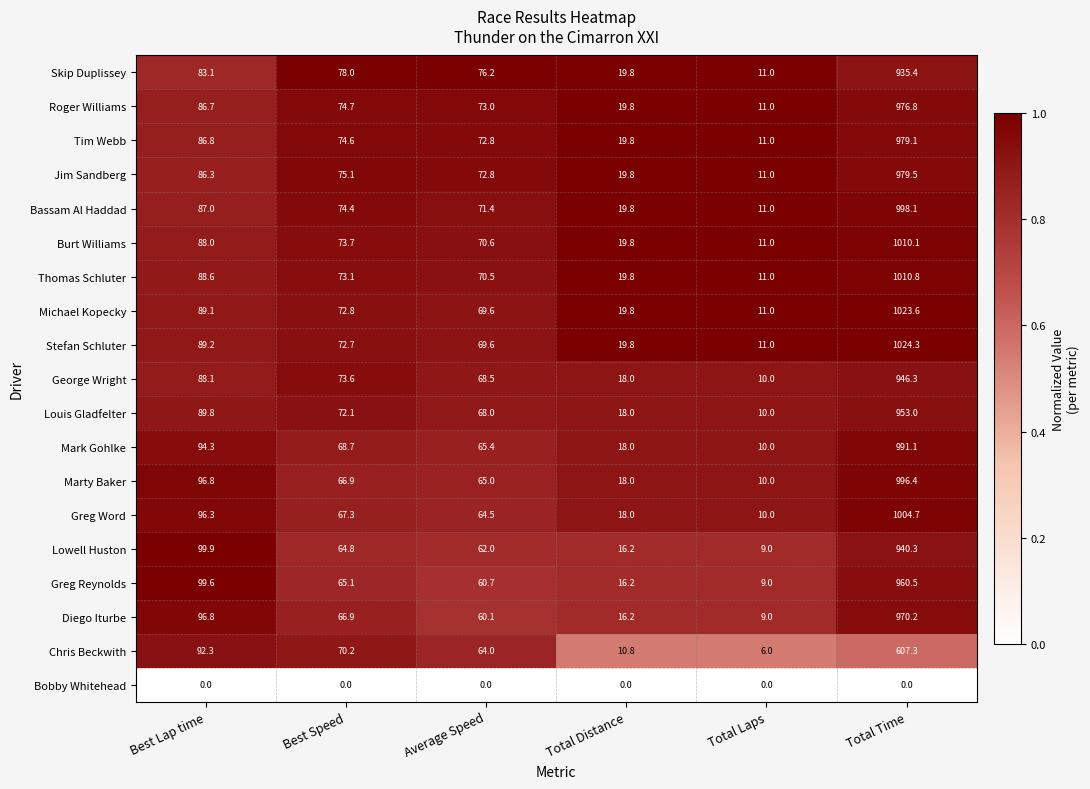

List the labels in order of Thomas Schluter value, smallest first.

Total Laps, Total Distance, Average Speed, Best Speed, Best Lap time, Total Time